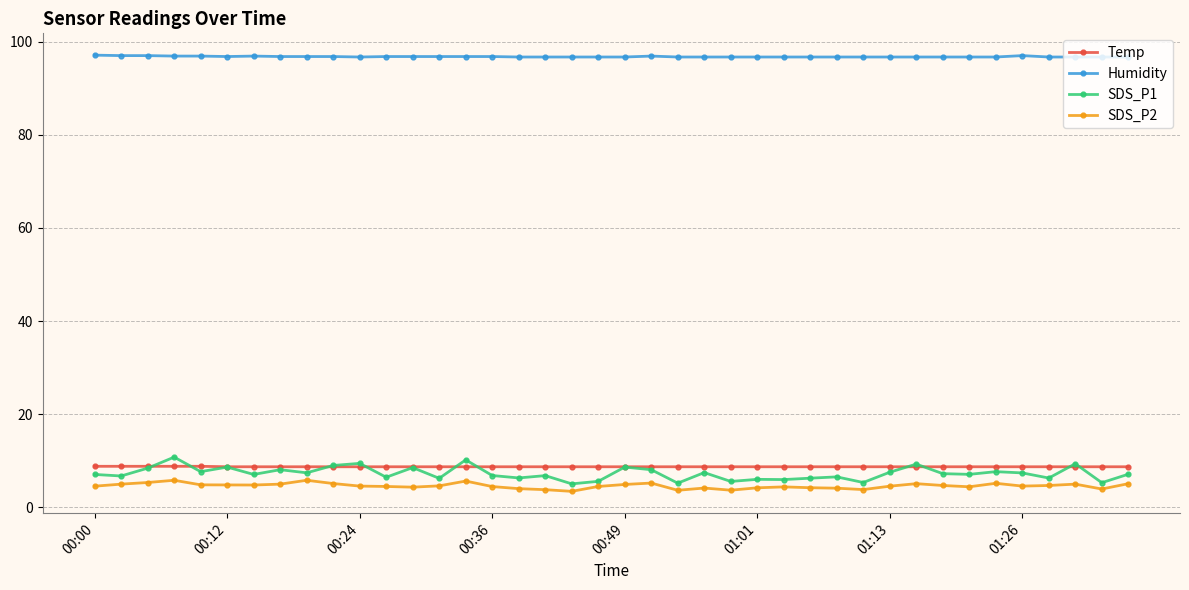

How many lines are shown in the chart?

4